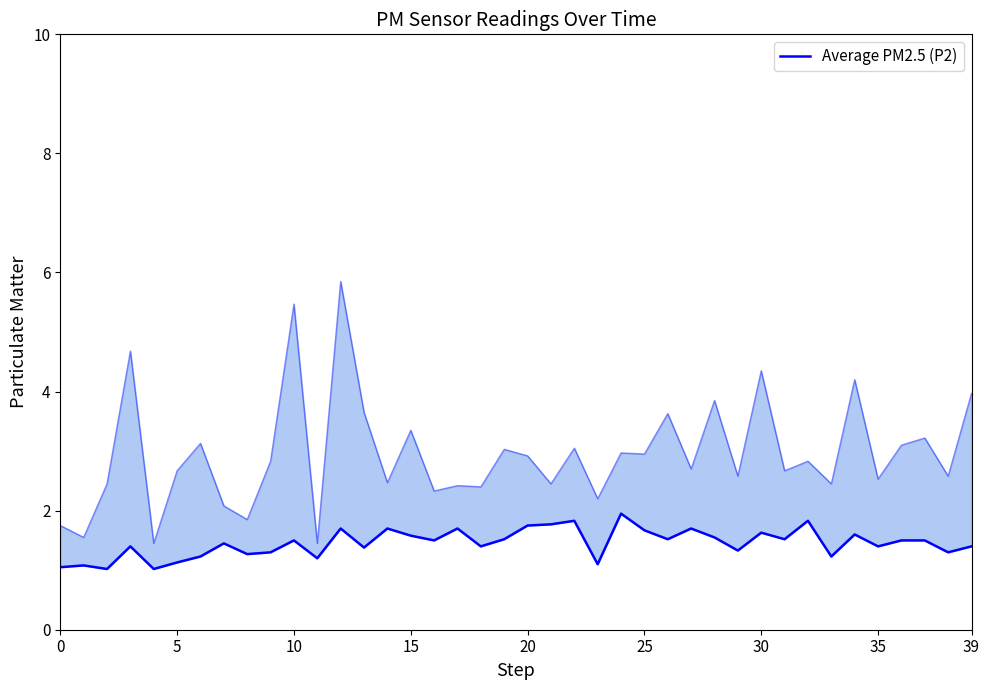

Read the value at 18.

1.4